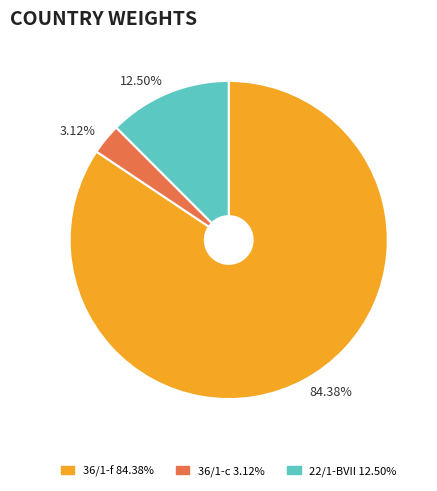

Which has a higher value, 36/1-f or 36/1-c?

36/1-f